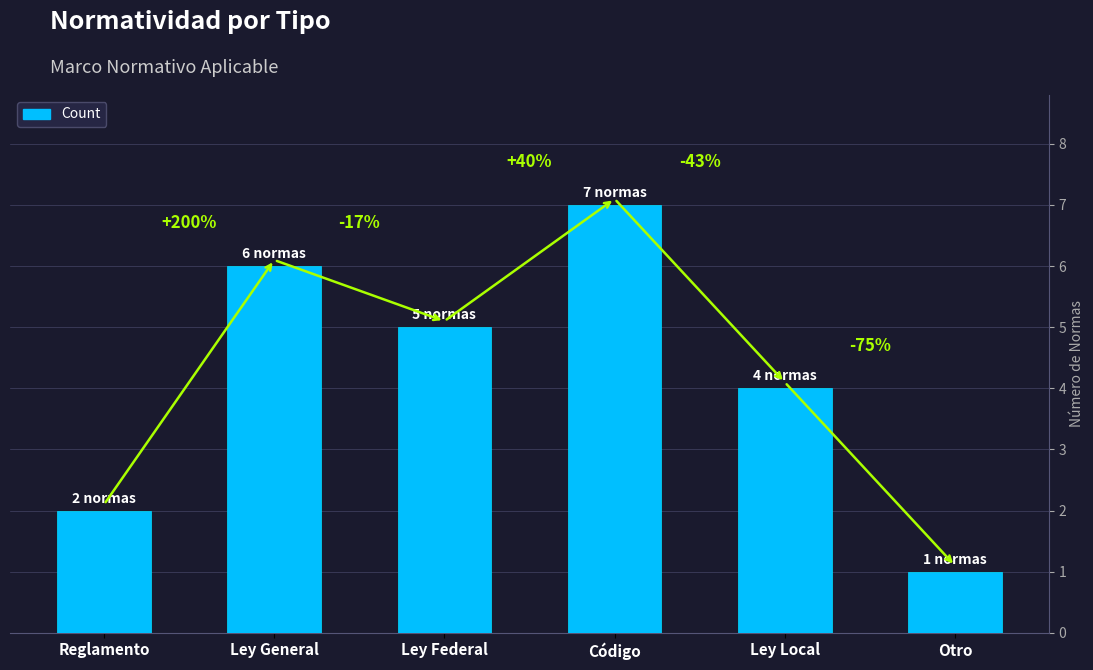

How many bars are there in total?

6